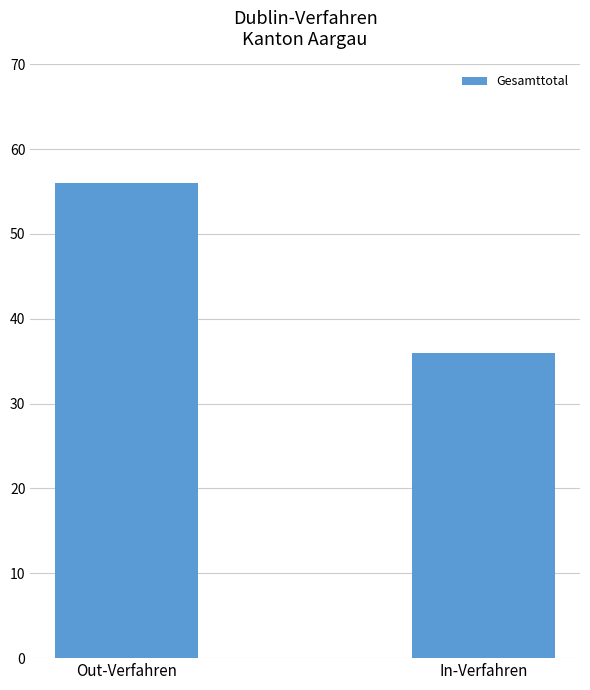

Reading left to right, transcribe all the data shown in this chart.

Out-Verfahren=56	In-Verfahren=36